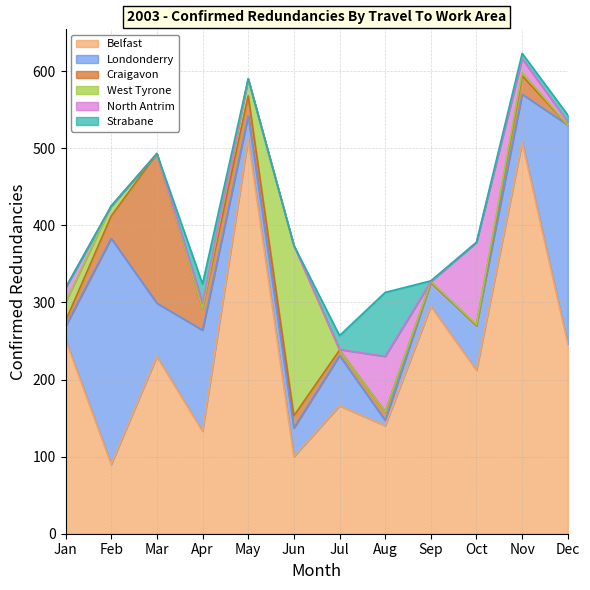

At Apr, list the series in order from largest to smallest.

Belfast, Londonderry, Craigavon, Strabane, North Antrim, West Tyrone